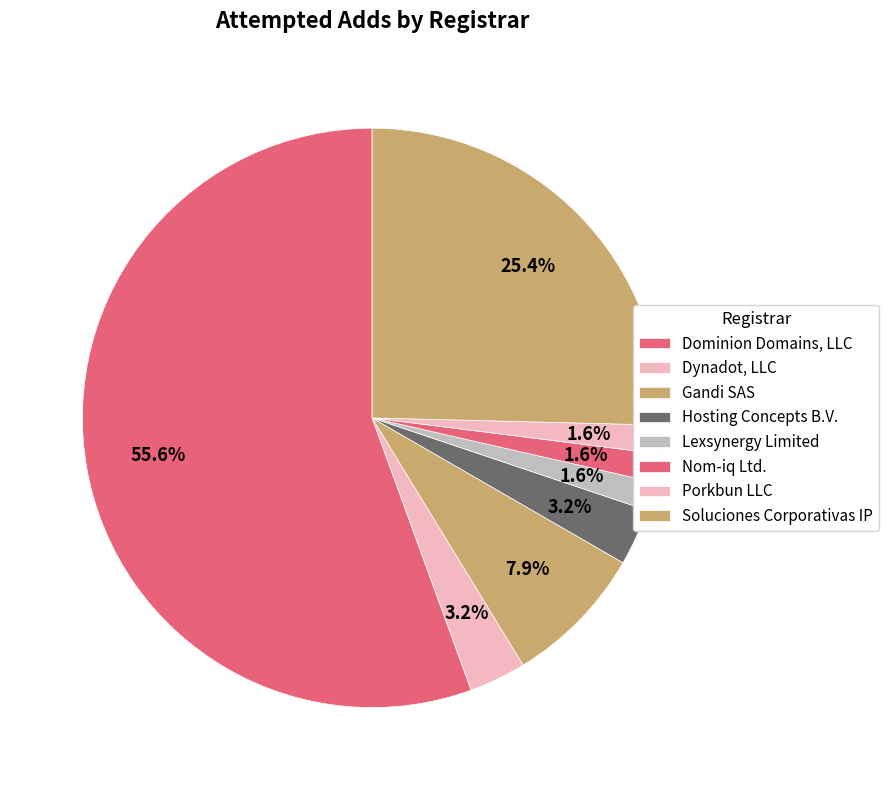

Combined, what portion of the pie is Nom-iq Ltd. and Soluciones Corporativas IP?

27.0%